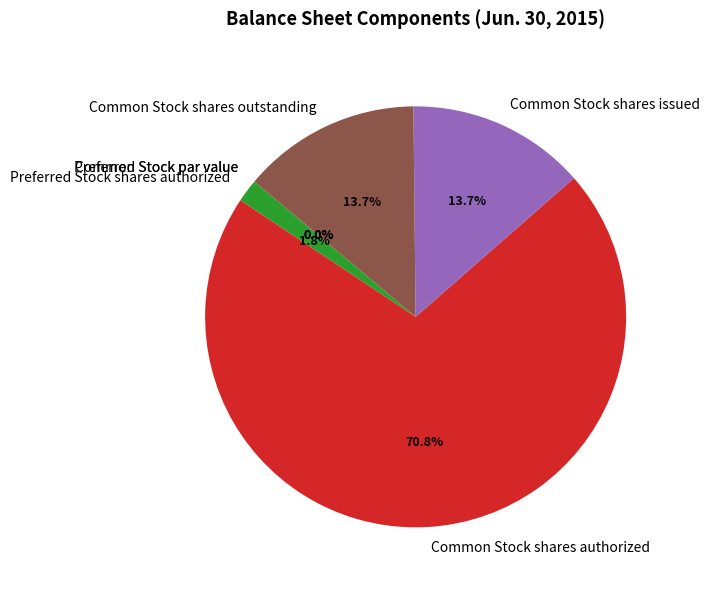

To the nearest percent, what portion does Common Stock shares authorized represent?

71%